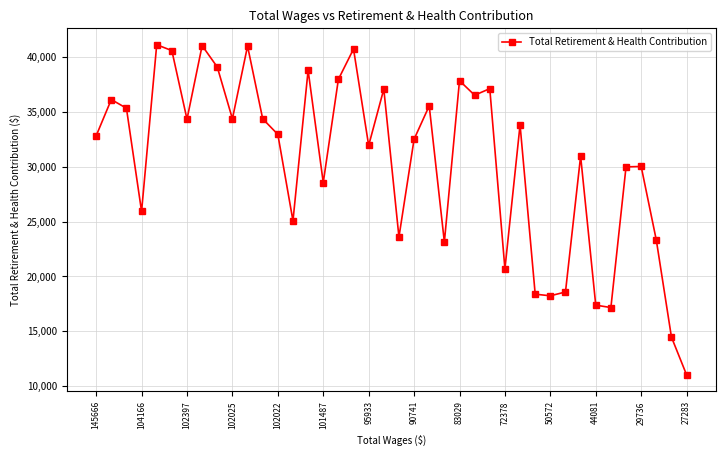

True or false: the data has more than 0 interior local peaks.

True